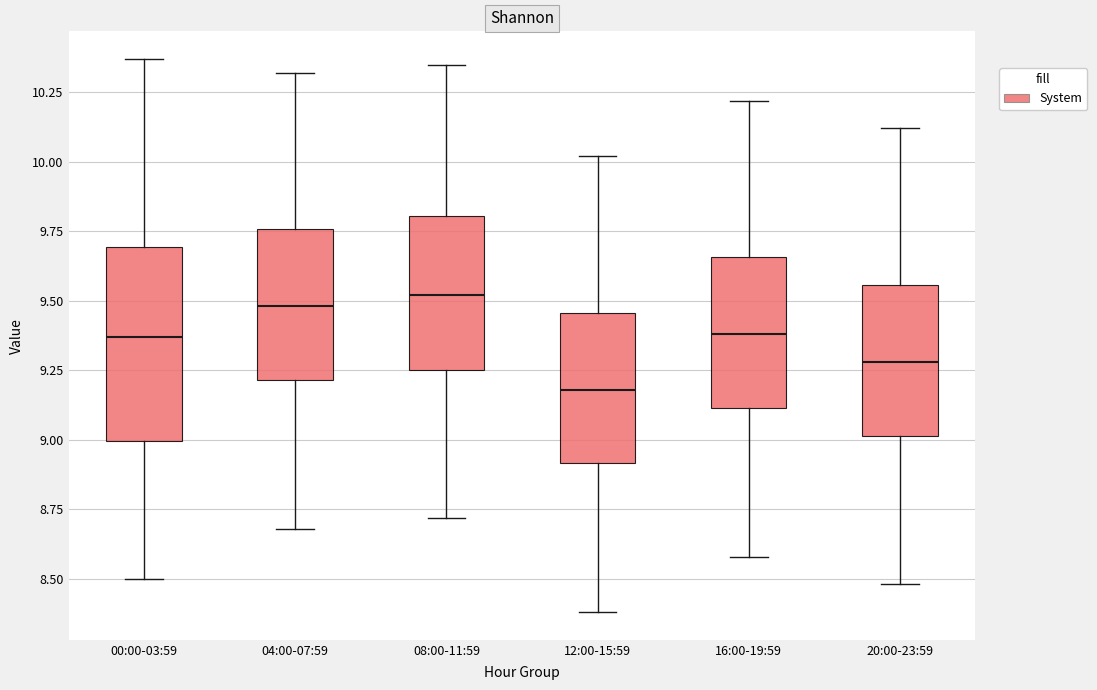

Which box is the tallest, from its lower edge to its upper edge?

00:00-03:59